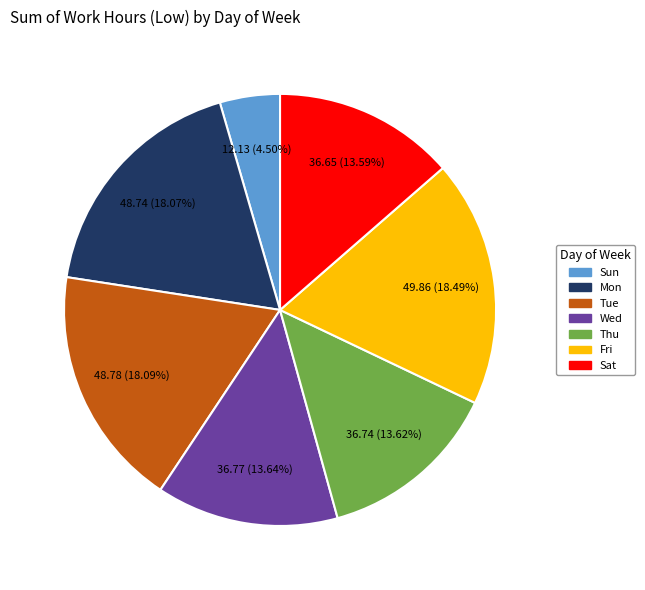

Count the number of slices in the pie.

7